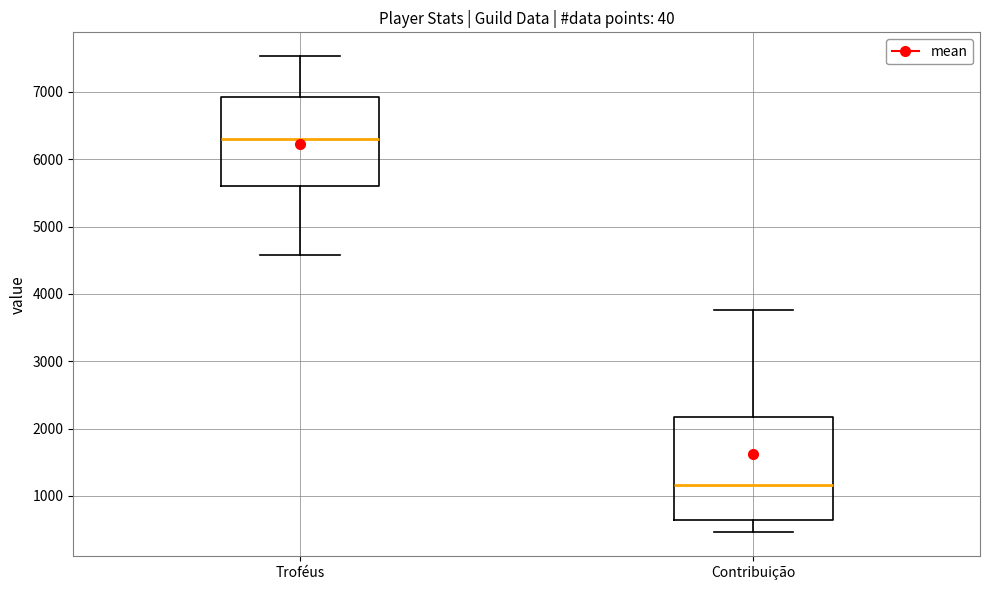

Which box is the tallest, from its lower edge to its upper edge?

Contribuição